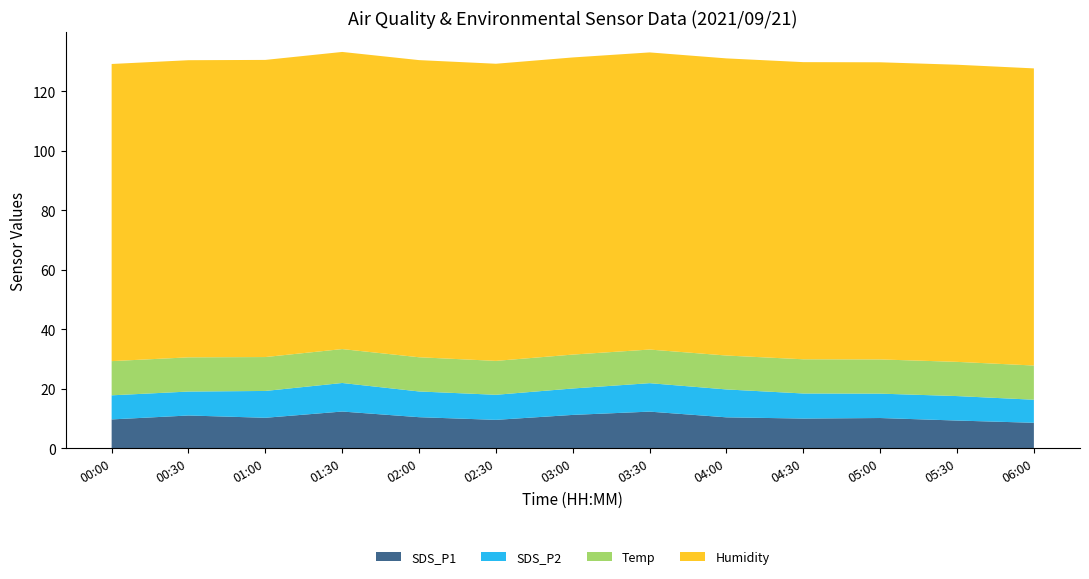

Reading left to right, transcribe all the data shown in this chart.

SDS_P1: 9.7	11.0	10.2	12.3	10.4	9.5	11.2	12.3	10.4	10.0	10.2	9.3	8.6
SDS_P2: 8.1	8.1	9.0	9.6	8.7	8.4	8.9	9.6	9.4	8.4	8.2	8.2	7.8
Temp: 11.5	11.5	11.4	11.4	11.5	11.4	11.4	11.3	11.4	11.5	11.5	11.5	11.5
Humidity: 99.9	99.9	99.9	99.9	99.9	99.9	99.9	99.9	99.9	99.9	99.9	99.9	99.9